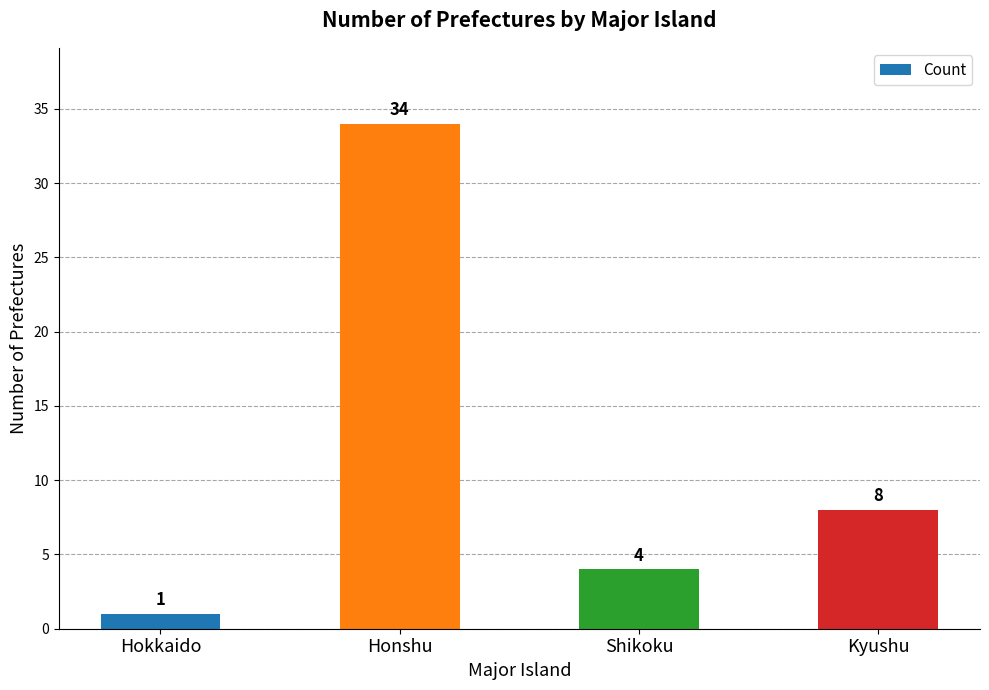

What is the sum of all values?

47